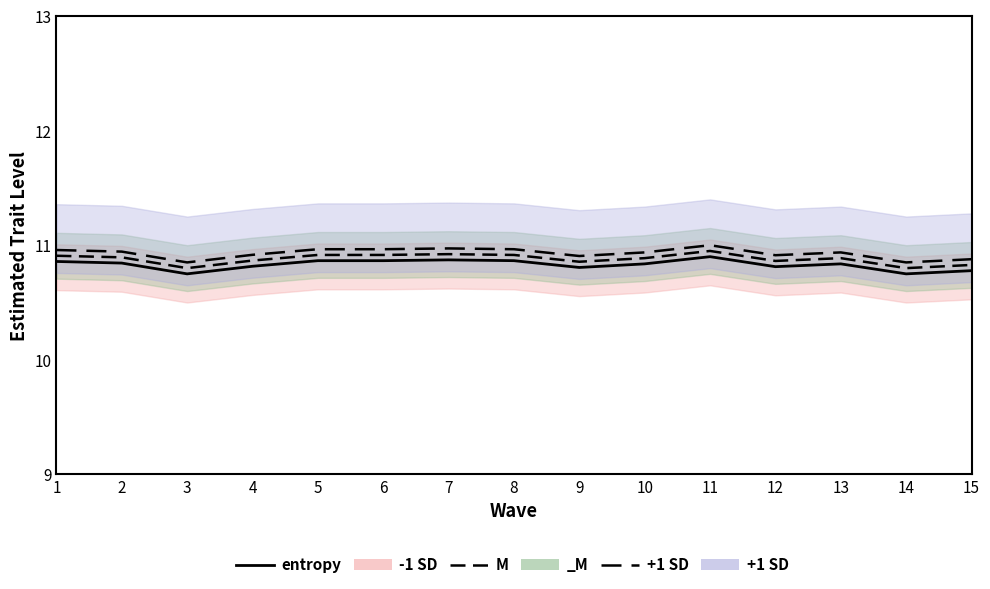

What is the difference between the maximum and minimum values?

0.1